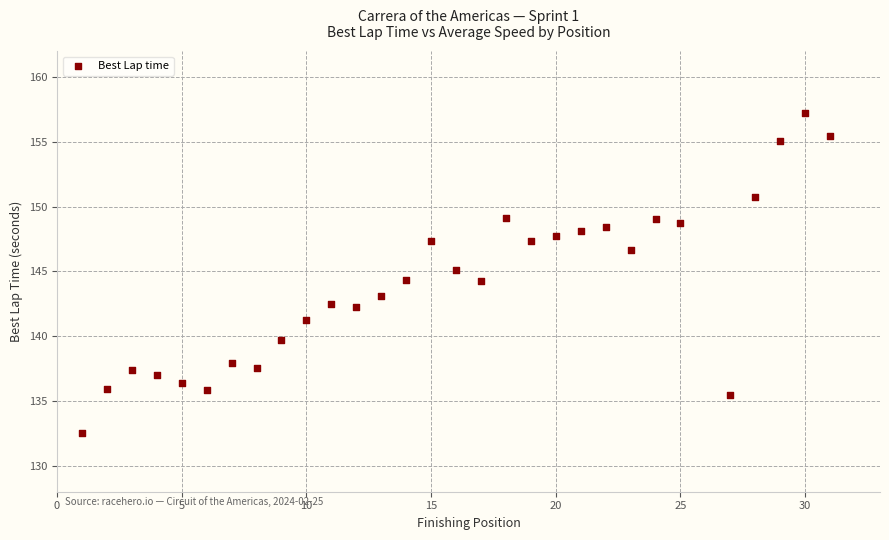

What is the range of X values (max minus min)?

30.0